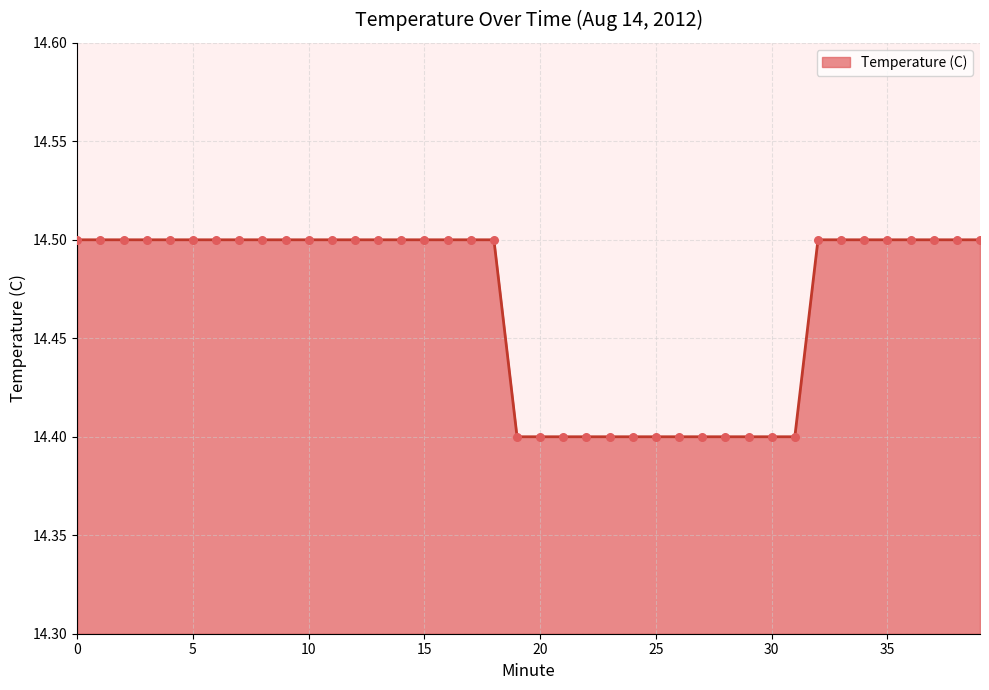

What is the smallest value displayed?

14.4